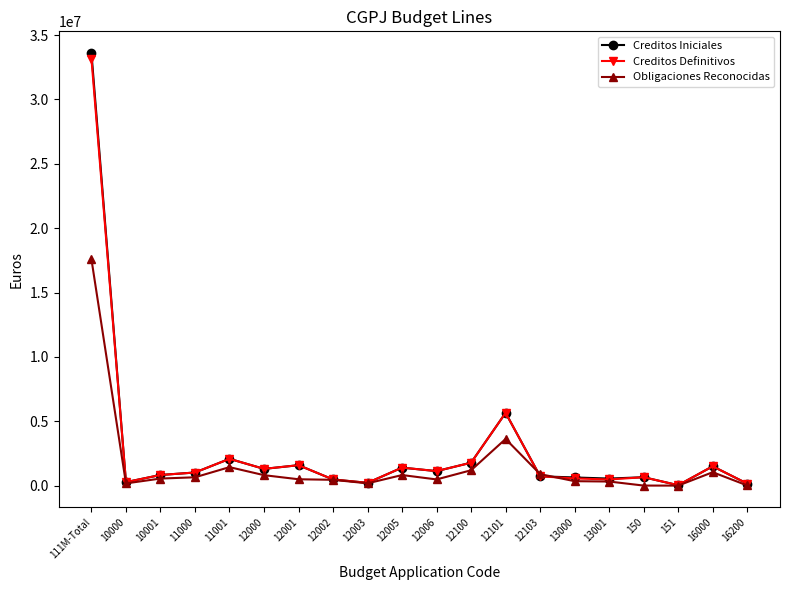

What is the value of the Creditos Definitivos point at the 3rd from the left?

825460.0